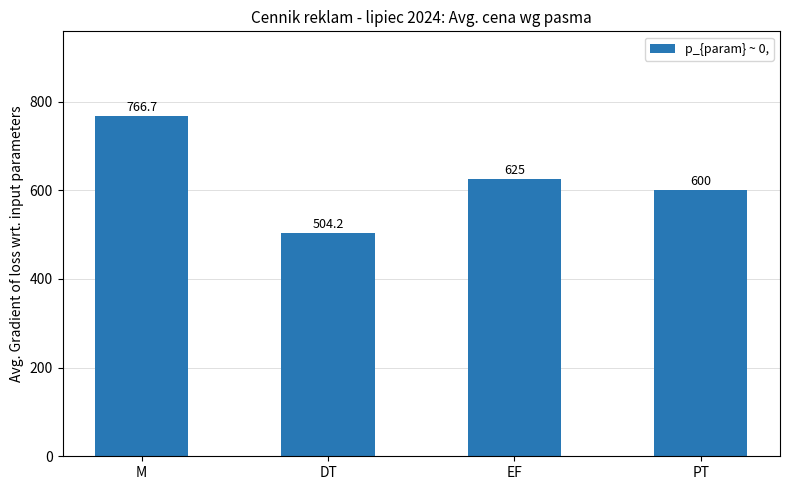

List the labels in order of value, smallest first.

DT, PT, EF, M